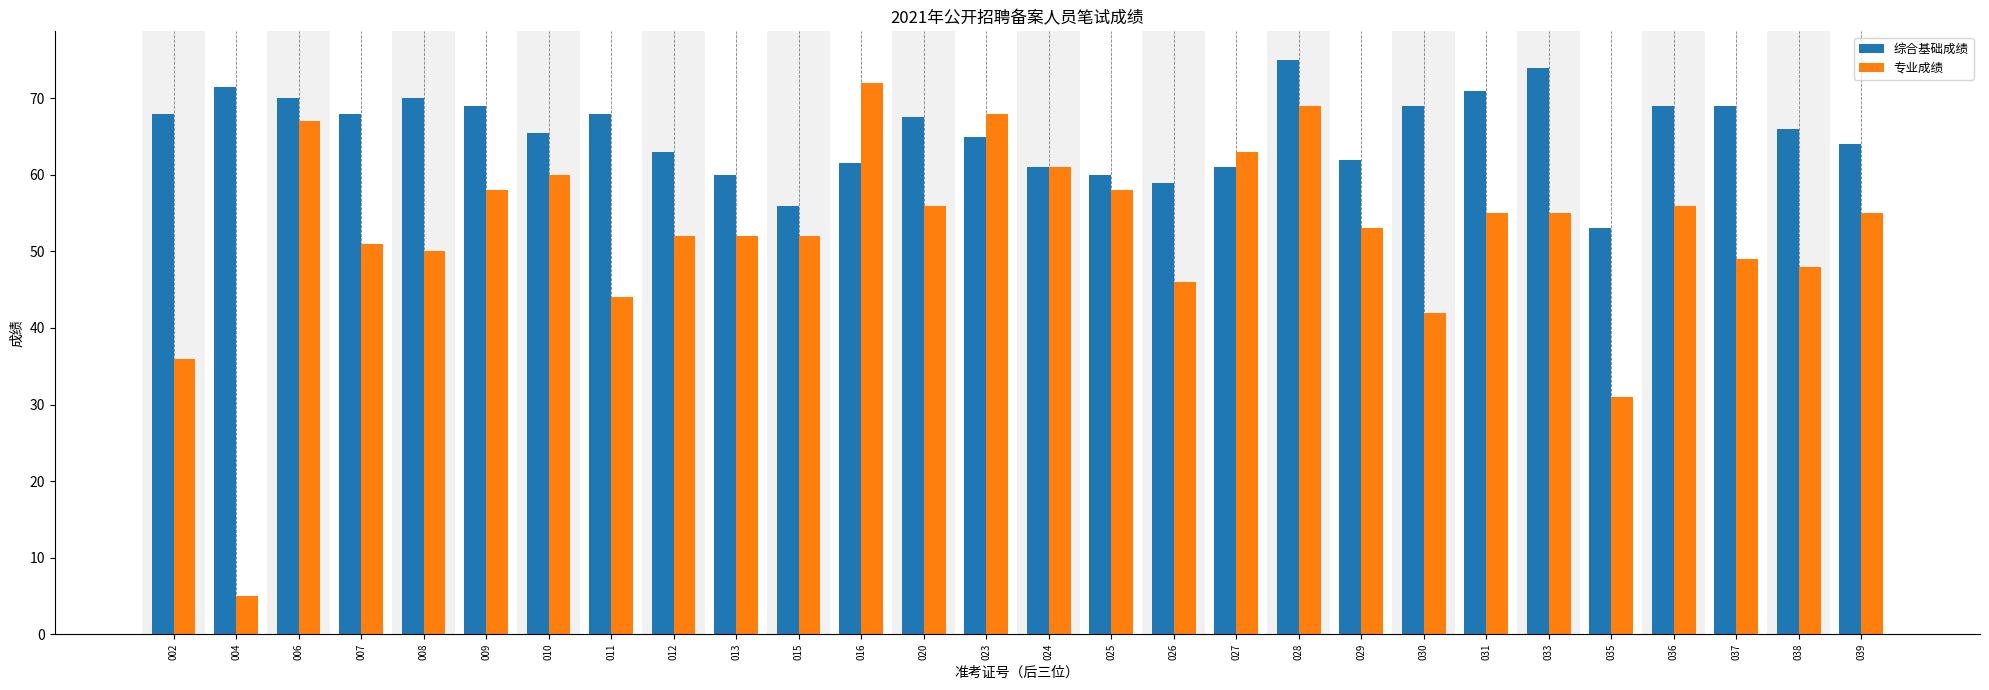

Is the value of 综合基础成绩 at 008 greater than the value of 专业成绩 at 024?

Yes